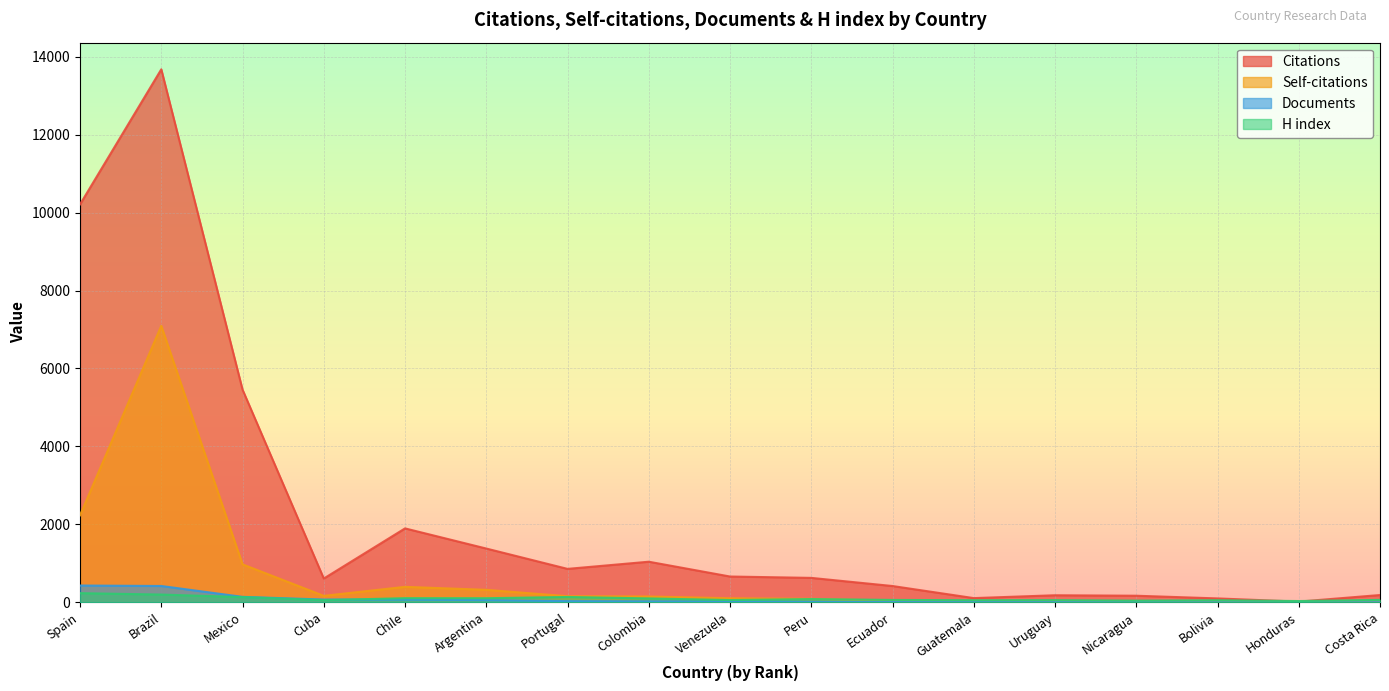

What is the smallest value displayed?

1